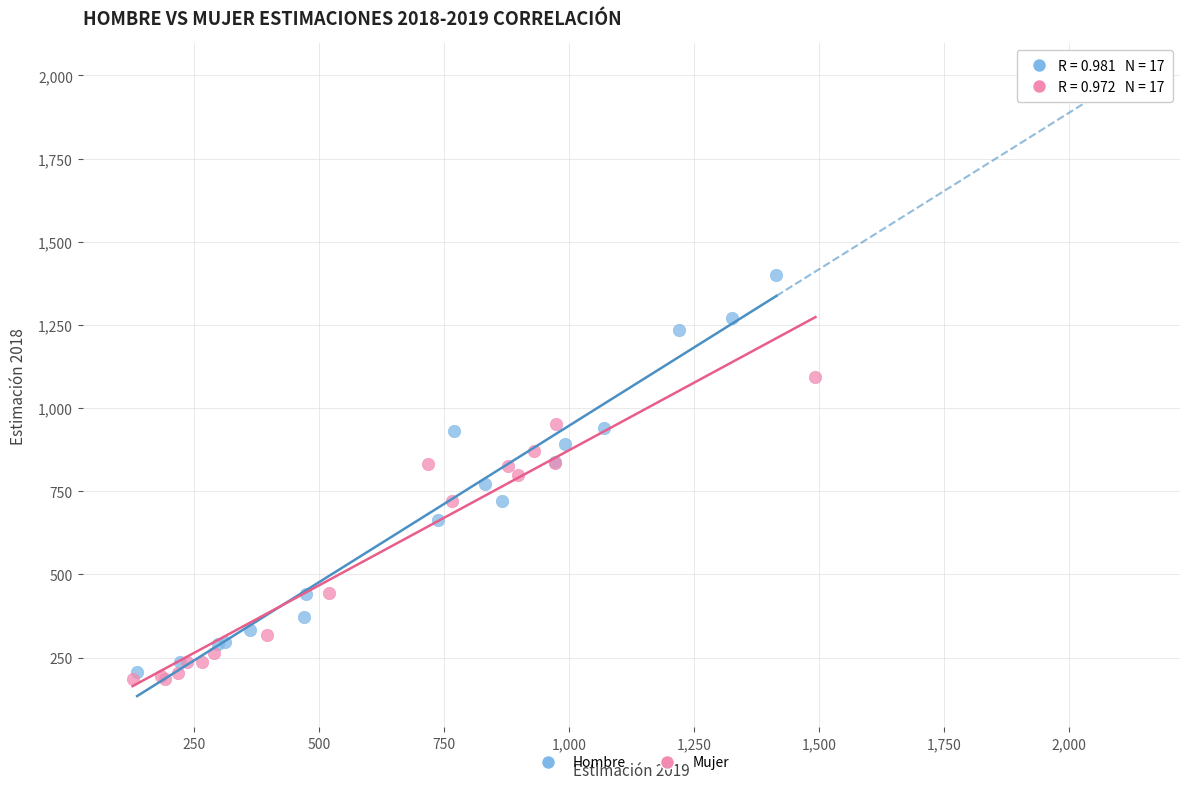

What are all the series names shown in the legend?

Hombre, Mujer